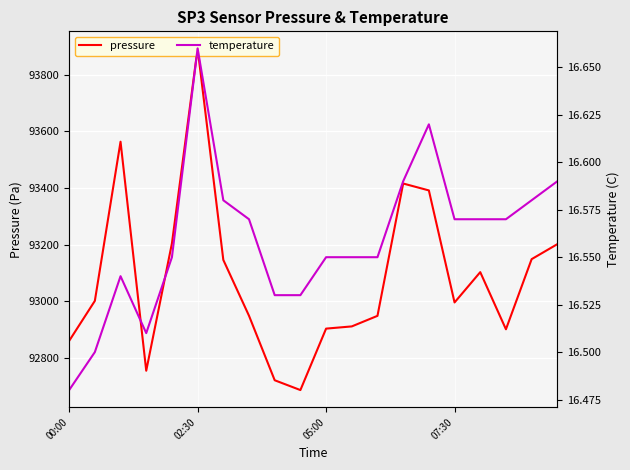

At how many categories does at least one series exceed 58237?

20